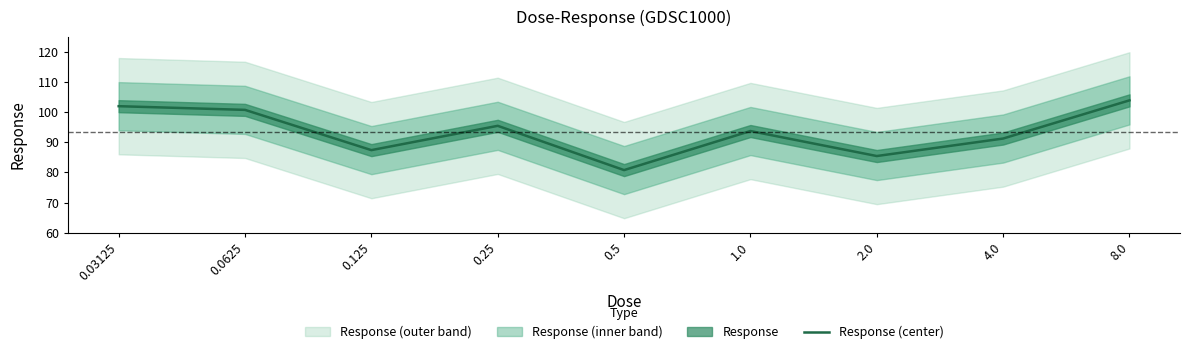

What is the value of the 6th point from the left?

93.8